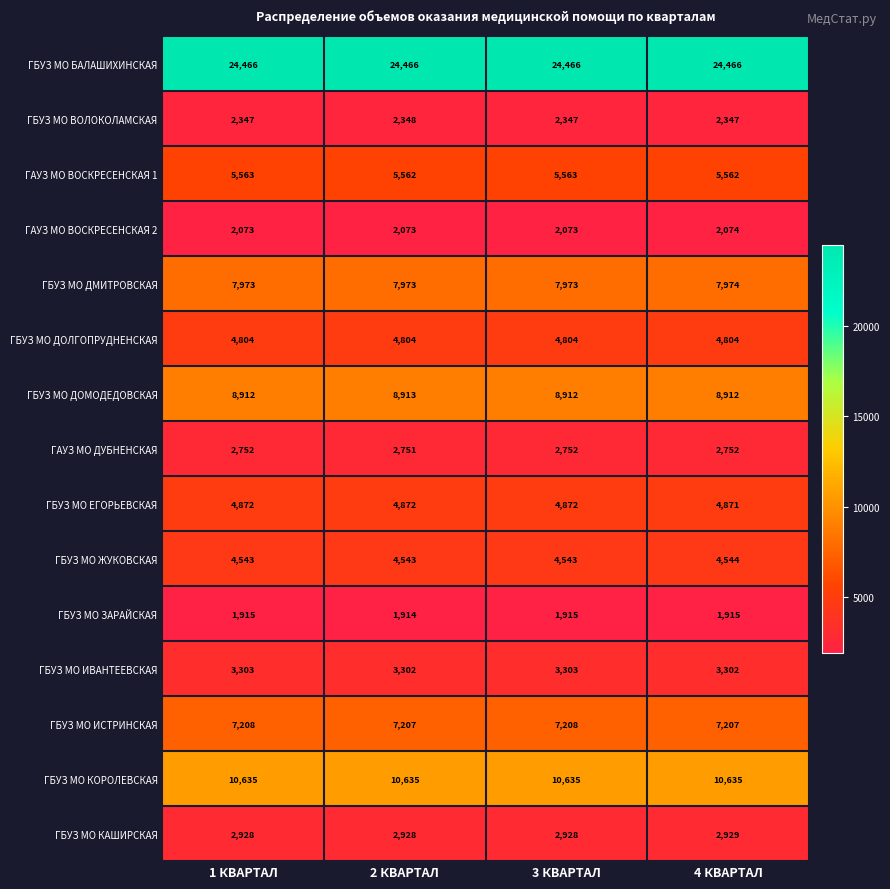

What is the difference between the highest and lowest values at 4 КВАРТАЛ?

22551